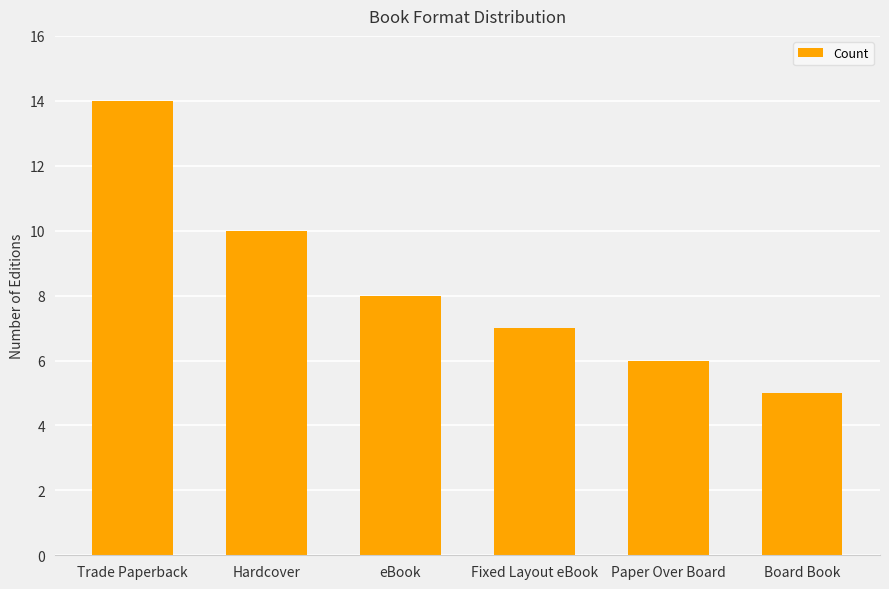

Are the bars grouped side by side (vs. stacked)?

No